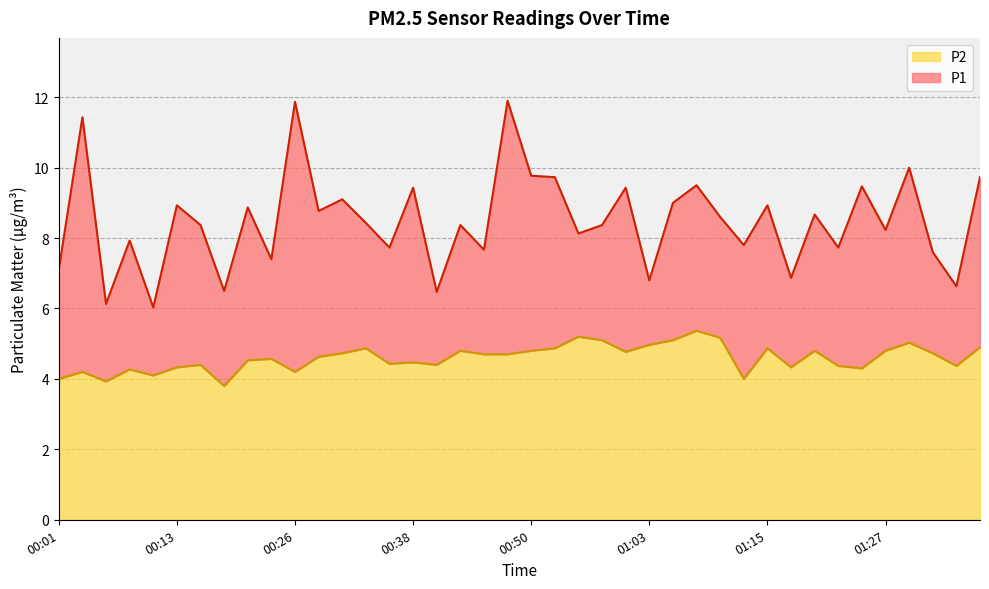

Reading right to left, transcribe all the data shown in this chart.

P1: 01:37=9.7	01:35=6.6	01:33=7.6	01:30=10.0	01:27=8.2	01:25=9.5	01:23=7.7	01:20=8.7	01:18=6.9	01:15=8.9	01:13=7.8	01:10=8.6	01:08=9.5	01:05=9.0	01:03=6.8	01:00=9.4	00:58=8.4	00:55=8.1	00:53=9.7	00:50=9.8	00:48=11.9	00:45=7.7	00:43=8.4	00:40=6.5	00:38=9.4	00:35=7.7	00:33=8.4	00:30=9.1	00:28=8.8	00:26=11.9	00:23=7.4	00:21=8.9	00:18=6.5	00:16=8.4	00:13=8.9	00:11=6.0	00:08=7.9	00:06=6.1	00:03=11.4	00:01=7.1
P2: 01:37=4.9	01:35=4.4	01:33=4.7	01:30=5.0	01:27=4.8	01:25=4.3	01:23=4.4	01:20=4.8	01:18=4.3	01:15=4.9	01:13=4.0	01:10=5.2	01:08=5.4	01:05=5.1	01:03=5.0	01:00=4.8	00:58=5.1	00:55=5.2	00:53=4.9	00:50=4.8	00:48=4.7	00:45=4.7	00:43=4.8	00:40=4.4	00:38=4.5	00:35=4.4	00:33=4.9	00:30=4.7	00:28=4.6	00:26=4.2	00:23=4.6	00:21=4.5	00:18=3.8	00:16=4.4	00:13=4.3	00:11=4.1	00:08=4.3	00:06=3.9	00:03=4.2	00:01=4.0